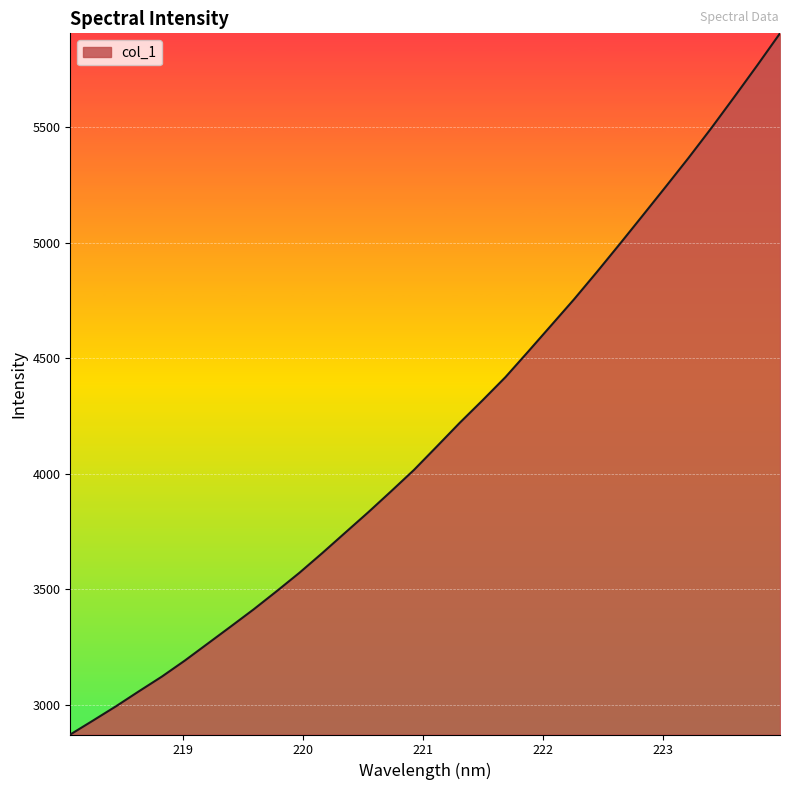

What is the difference between the maximum and minimum values?

3036.2